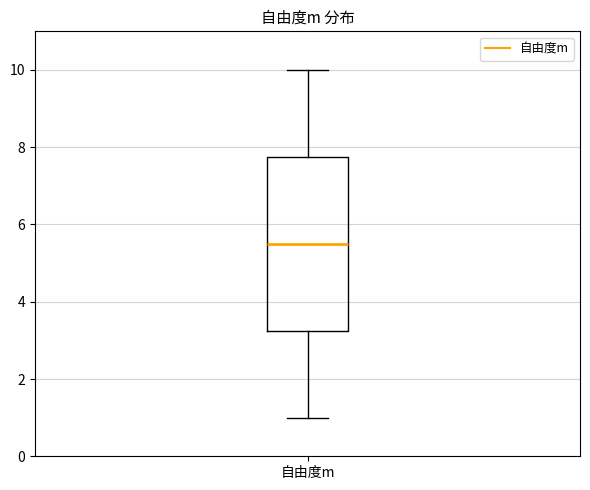

Where does the median line of the box for 自由度m sit on the y-axis? The values are not printed on the chart, so give them approximately, as read against the axis.

5.6